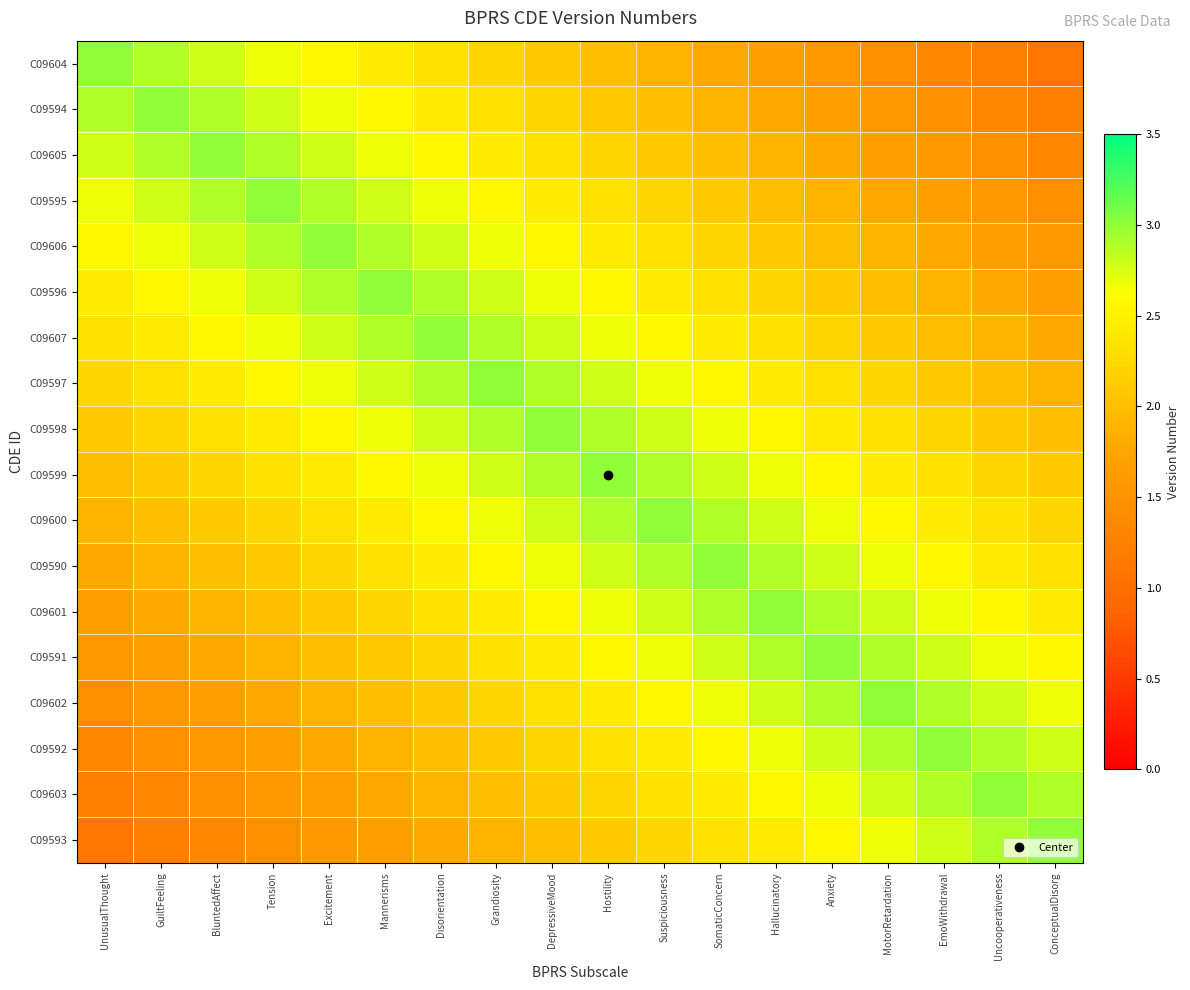

At which category does the chart reach its peak across all series?

UnusualThought